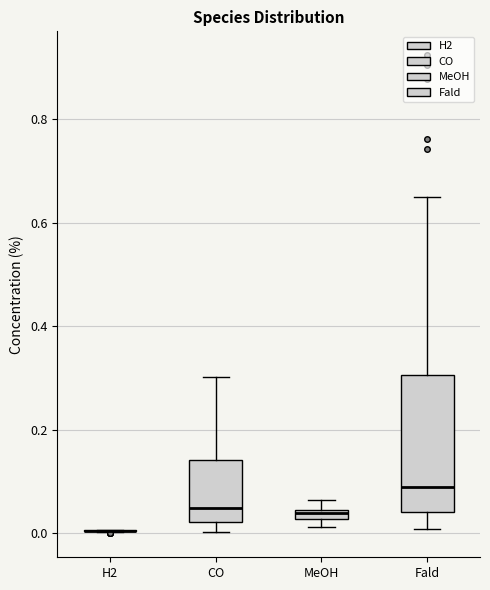

Where does the upper whisker of the box for Fald end on the y-axis? The values are not printed on the chart, so give them approximately, as read against the axis.

0.66